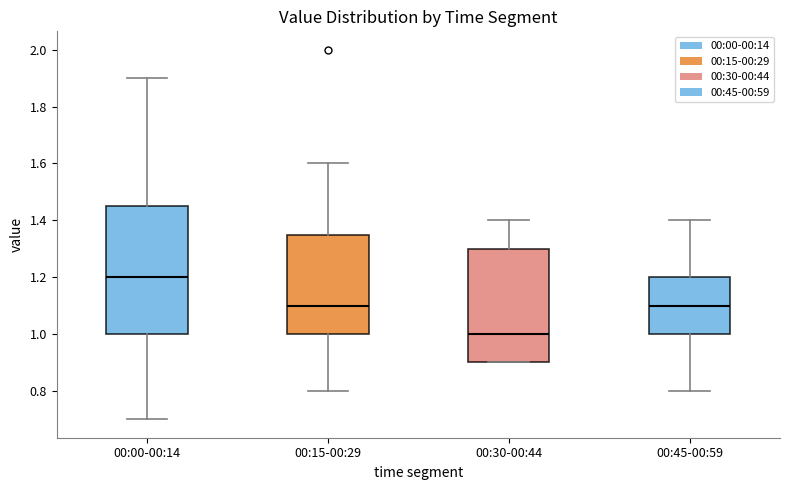

Reading left to right, read every box against the y-axis: the position of its median line, the range the box covers, and the ends of its whiskers. The values are not printed on the chart, so give them approximately, as read against the axis.

00:00-00:14: median 1.20, box 1.00 to 1.46, whiskers 0.70 to 1.90
00:15-00:29: median 1.10, box 1.00 to 1.36, whiskers 0.80 to 1.60
00:30-00:44: median 1.00, box 0.90 to 1.30, whiskers 0.90 to 1.40
00:45-00:59: median 1.10, box 1.00 to 1.20, whiskers 0.80 to 1.40